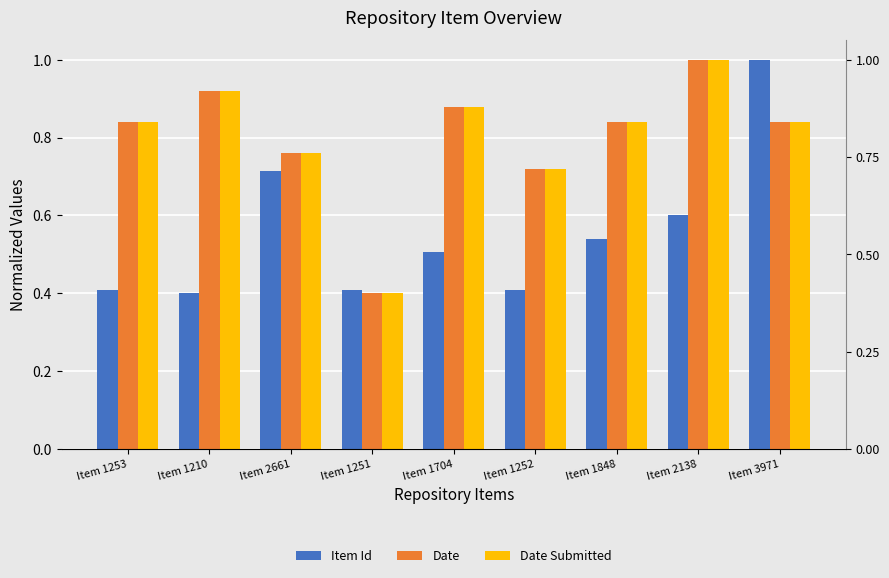

List the series in order of their peak value, lowest first.

Item Id, Date, Date Submitted